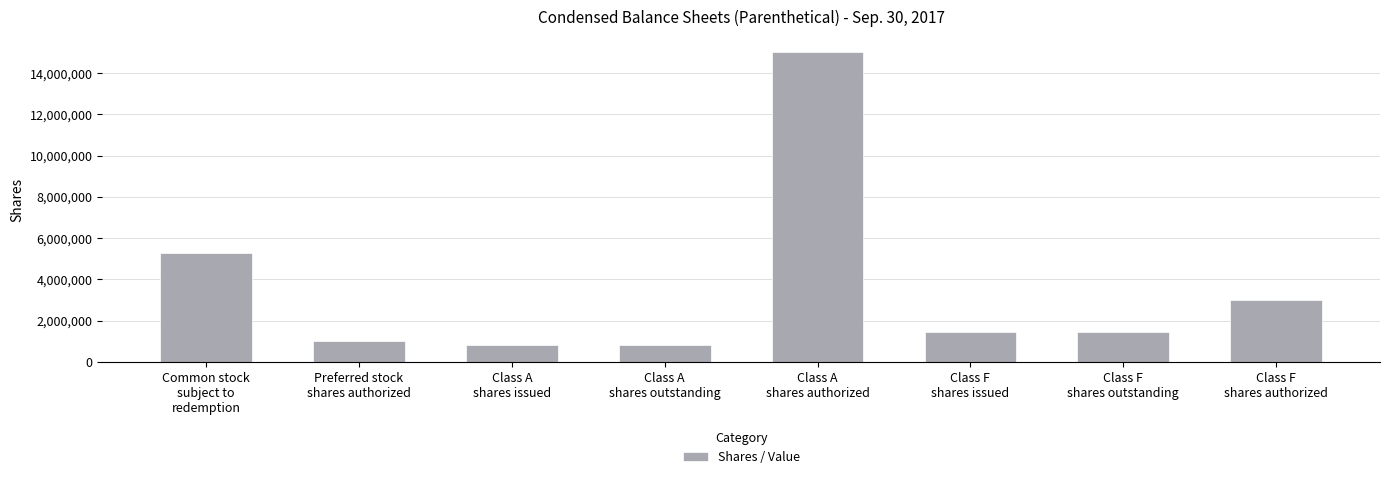

At which label is the value closest to 7916811?

Common stock
subject to
redemption